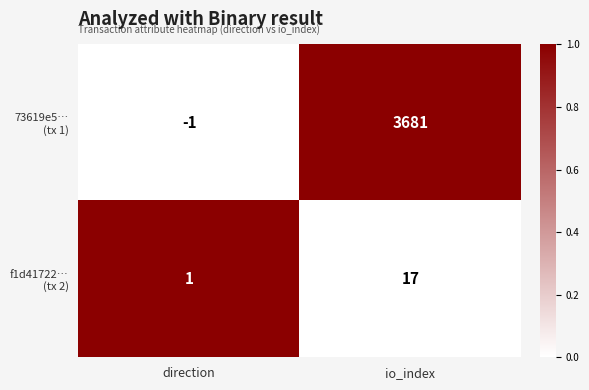

What is the spread (max minus min) of values at io_index?

3664